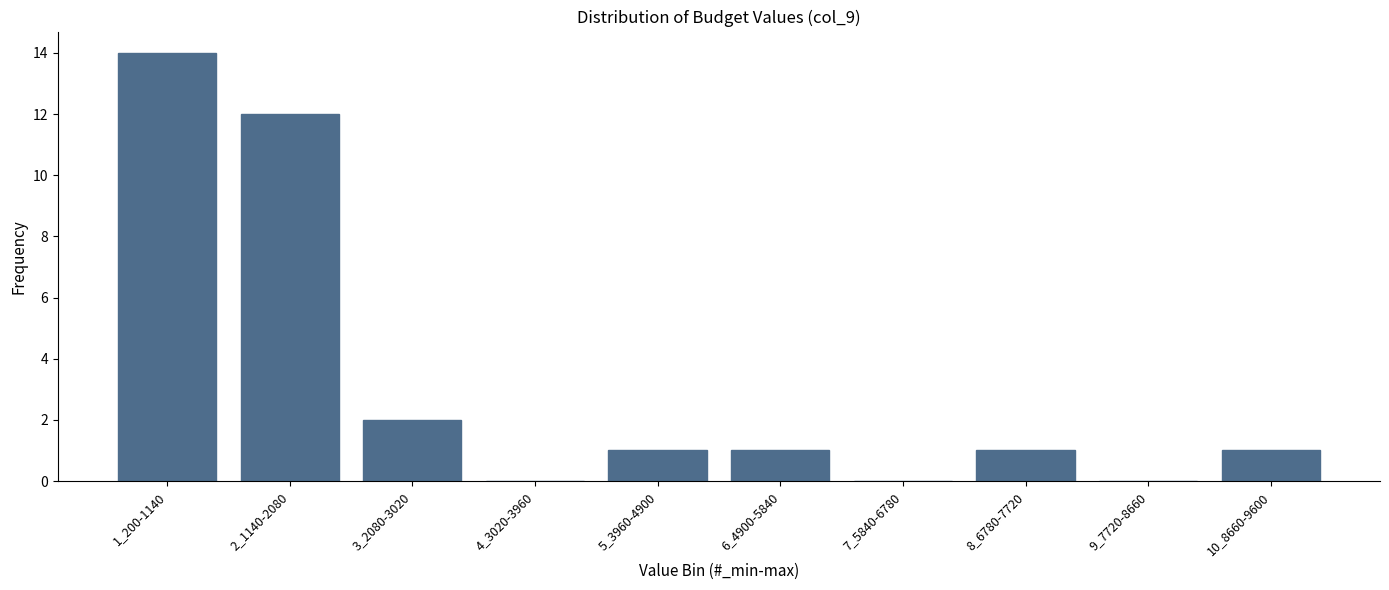

Reading left to right, extract all data points from this chart.

1_200-1140=14	2_1140-2080=12	3_2080-3020=2	4_3020-3960=0	5_3960-4900=1	6_4900-5840=1	7_5840-6780=0	8_6780-7720=1	9_7720-8660=0	10_8660-9600=1